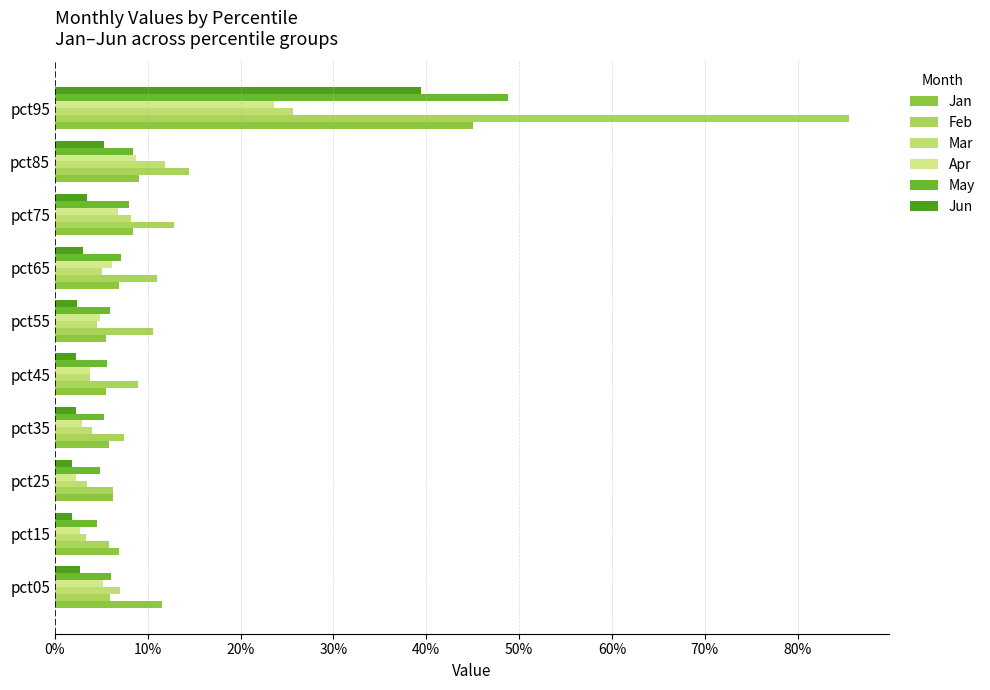

At which label does May reach its peak?

pct95